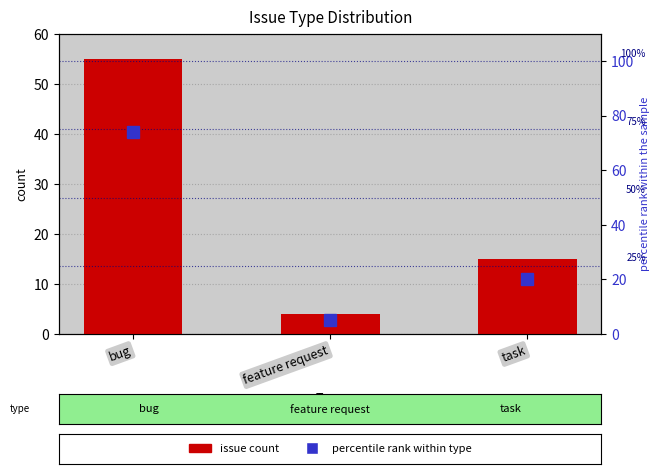

List the series in order of their overall mean, lowest first.

issue count, percentile within type